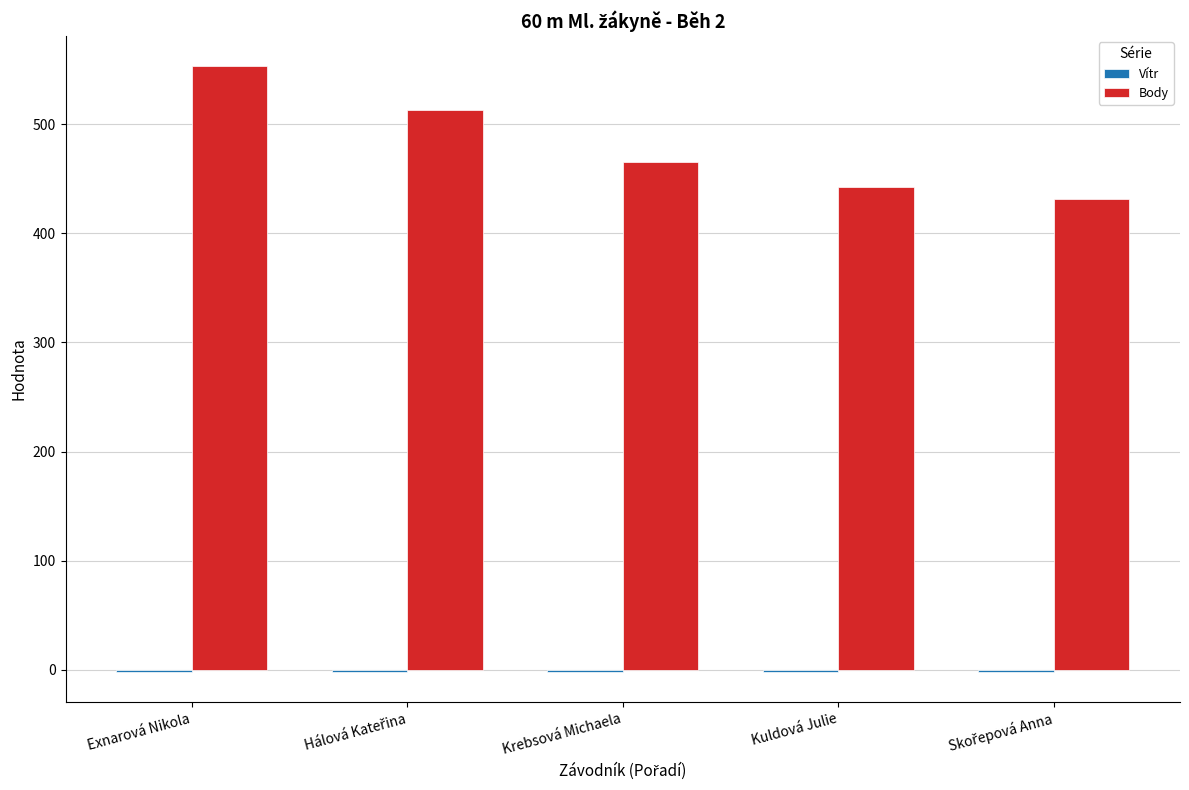

At which category is the sum across all series the highest?

Exnarová Nikola